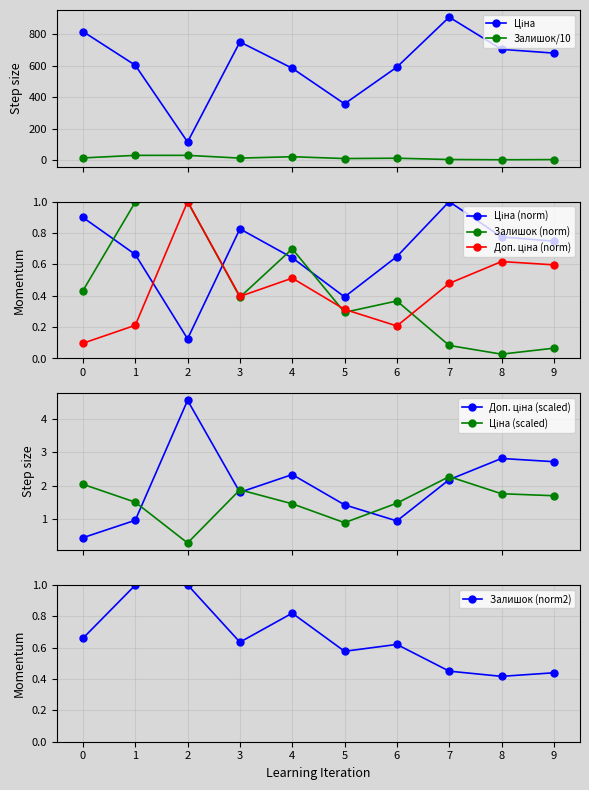

True or false: Залишок (norm) has more than 1 points higher than both neighbors.

True